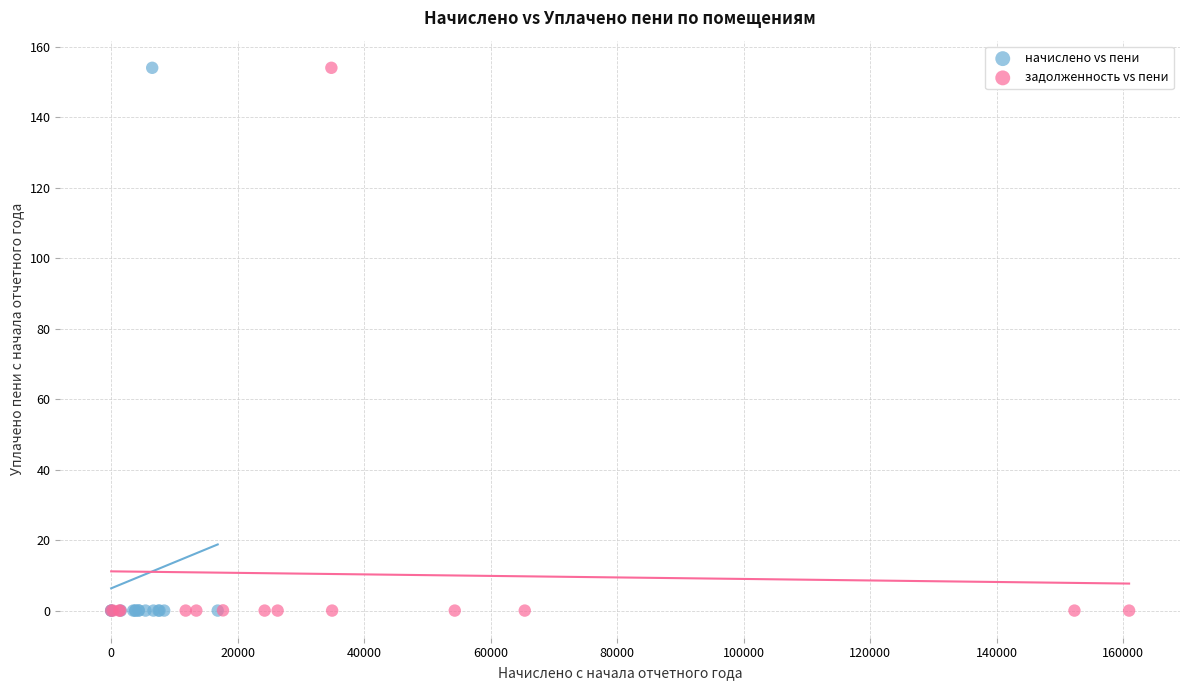

What are all the series names shown in the legend?

начислено vs пени, задолженность vs пени